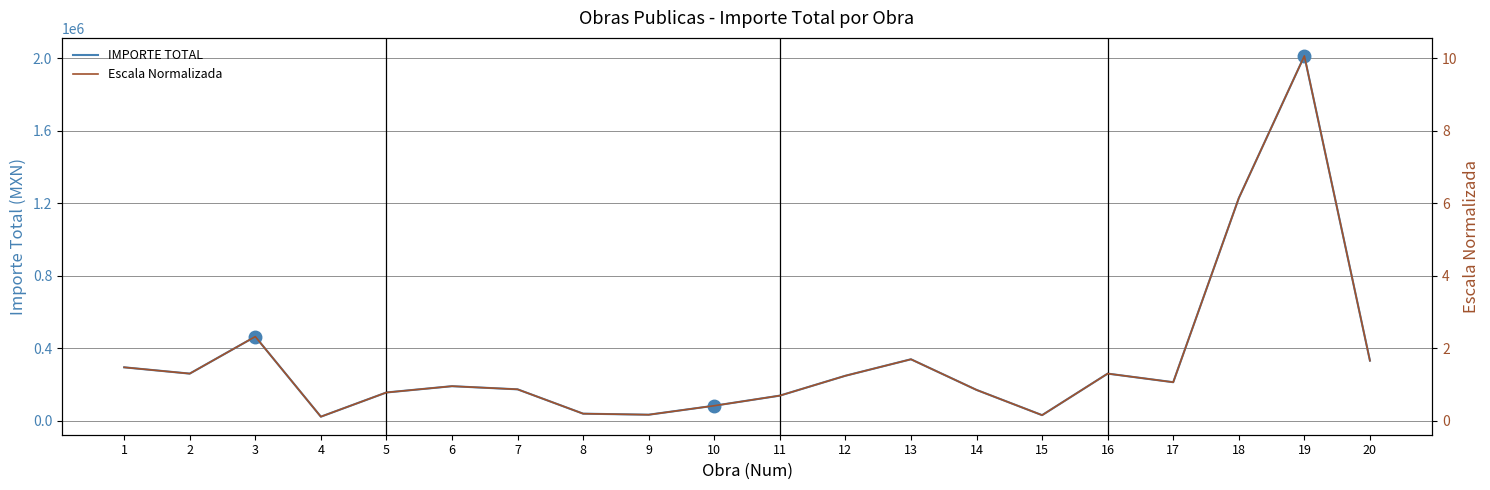

What is the highest value of the IMPORTE TOTAL series?

2012866.5